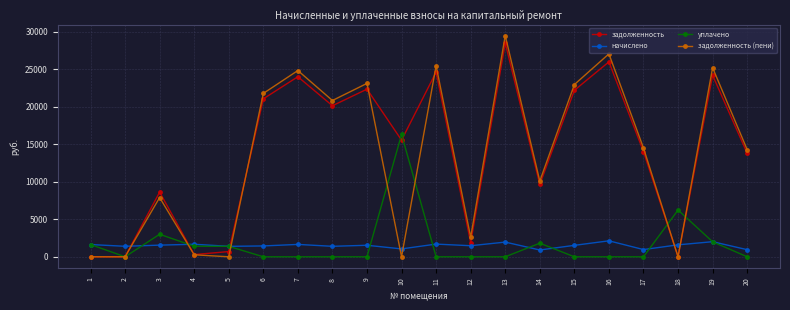

Read the задолженность value at 14.

9635.6